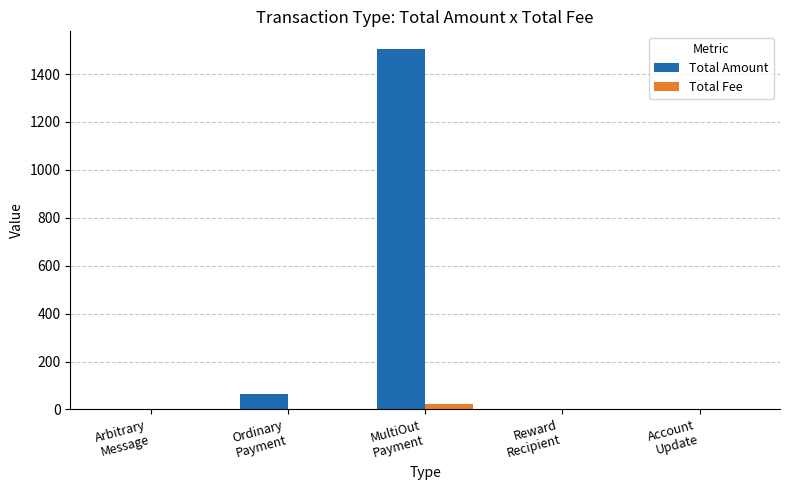

Is it true that Total Amount equals 0.0 at Arbitrary
Message?

True